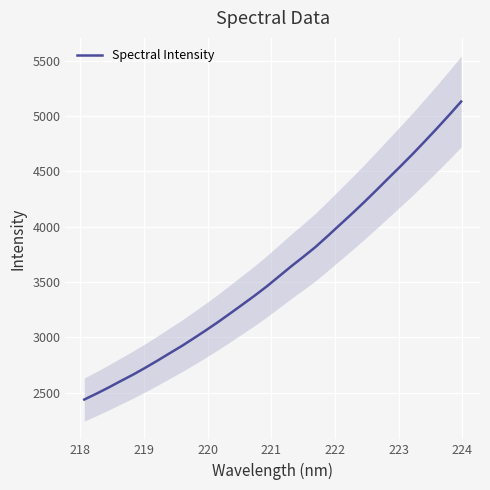

What is the lowest value of the Spectral Intensity series?

2437.4